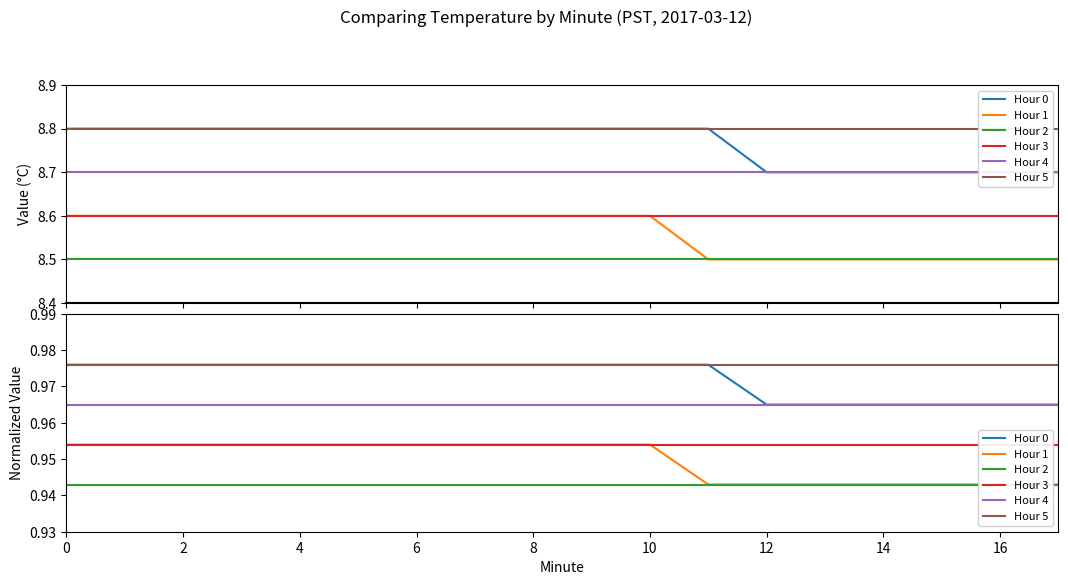

Reading left to right, extract all data points from this chart.

Hour 0: 1.0	1.0	1.0	1.0	1.0	1.0	1.0	1.0	1.0	1.0	1.0	1.0	1.0	1.0	1.0	1.0	1.0	1.0
Hour 1: 1.0	1.0	1.0	1.0	1.0	1.0	1.0	1.0	1.0	1.0	1.0	0.9	0.9	0.9	0.9	0.9	0.9	0.9
Hour 2: 0.9	0.9	0.9	0.9	0.9	0.9	0.9	0.9	0.9	0.9	0.9	0.9	0.9	0.9	0.9	0.9	0.9	0.9
Hour 3: 1.0	1.0	1.0	1.0	1.0	1.0	1.0	1.0	1.0	1.0	1.0	1.0	1.0	1.0	1.0	1.0	1.0	1.0
Hour 4: 1.0	1.0	1.0	1.0	1.0	1.0	1.0	1.0	1.0	1.0	1.0	1.0	1.0	1.0	1.0	1.0	1.0	1.0
Hour 5: 1.0	1.0	1.0	1.0	1.0	1.0	1.0	1.0	1.0	1.0	1.0	1.0	1.0	1.0	1.0	1.0	1.0	1.0